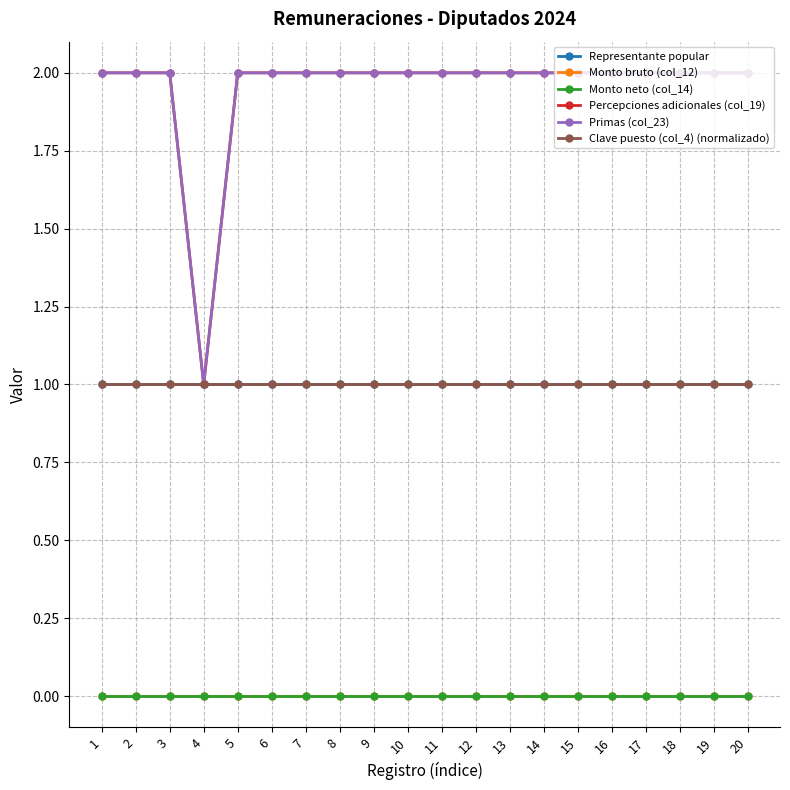

True or false: Clave puesto (col_4) (normalizado) has more than 0 interior local peaks.

False